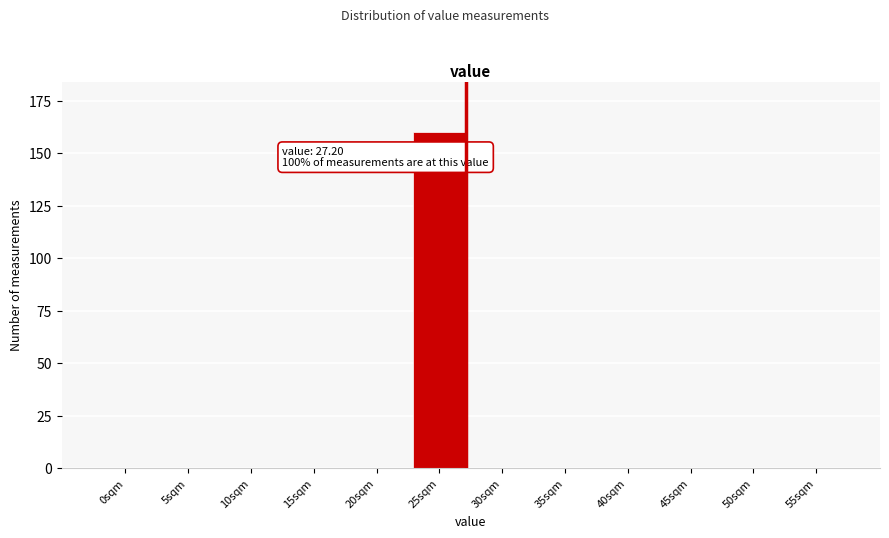

Reading left to right, what are all the values shown in this chart?

0sqm=0	5sqm=0	10sqm=0	15sqm=0	20sqm=0	25sqm=160	30sqm=0	35sqm=0	40sqm=0	45sqm=0	50sqm=0	55sqm=0